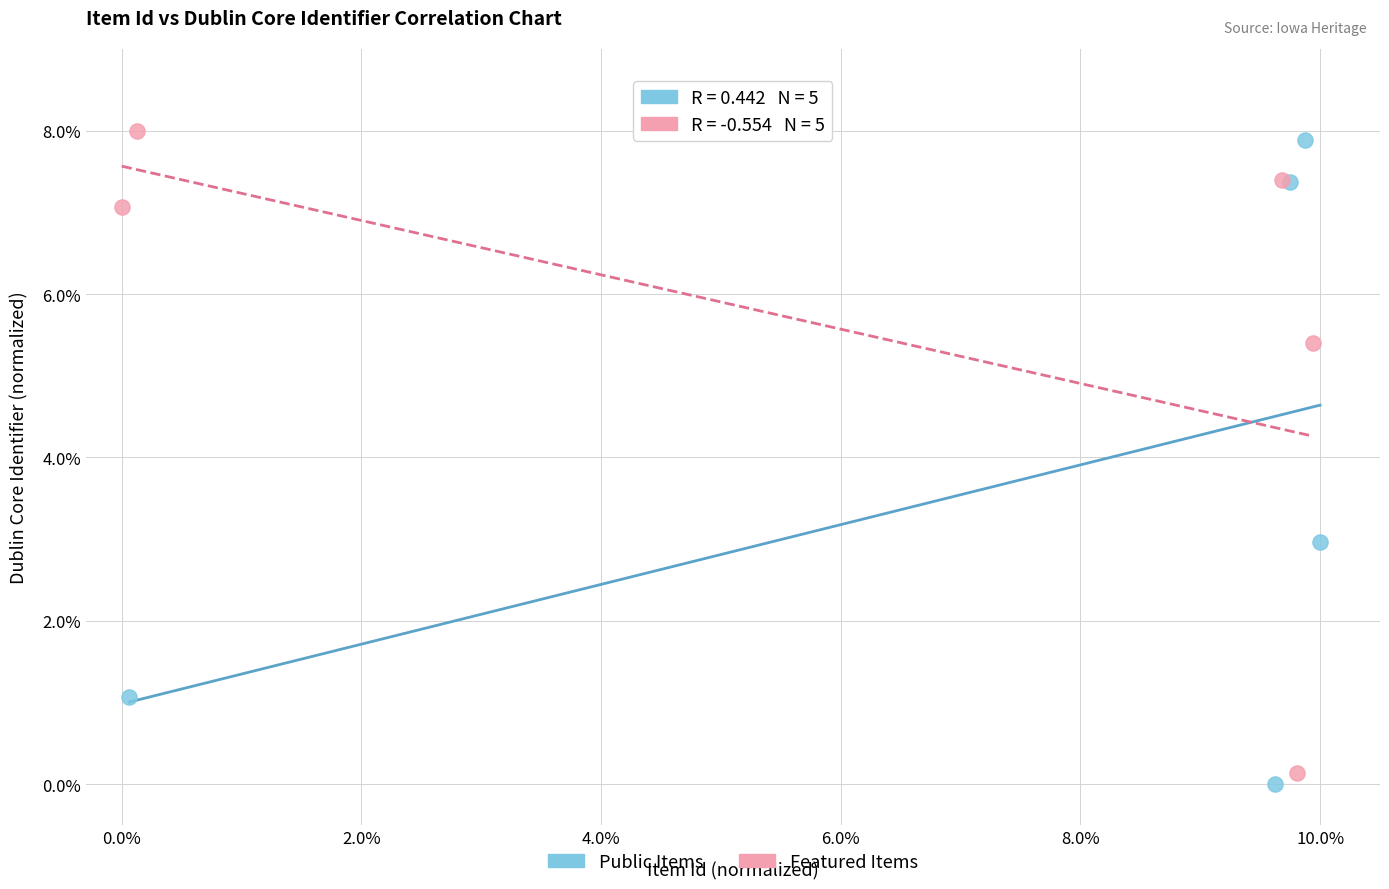

What are all the series names shown in the legend?

Public Items, Featured Items